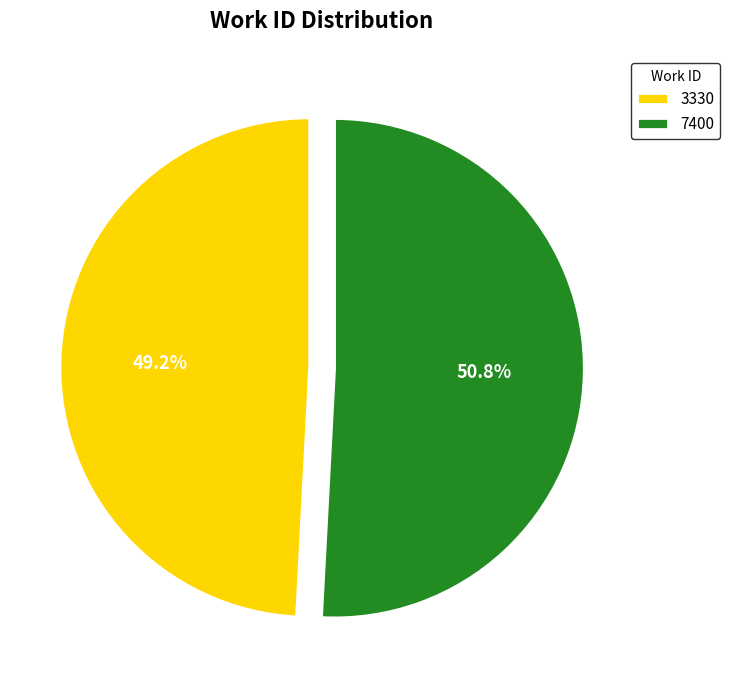

What percentage do 3330 and 7400 together represent?

100.0%